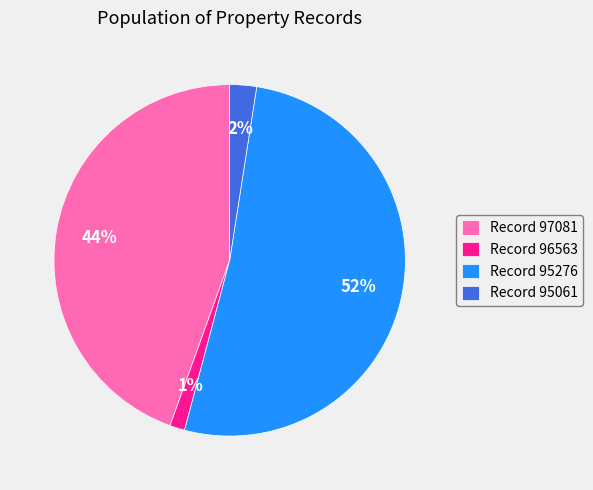

To the nearest percent, what portion does Record 96563 represent?

1%